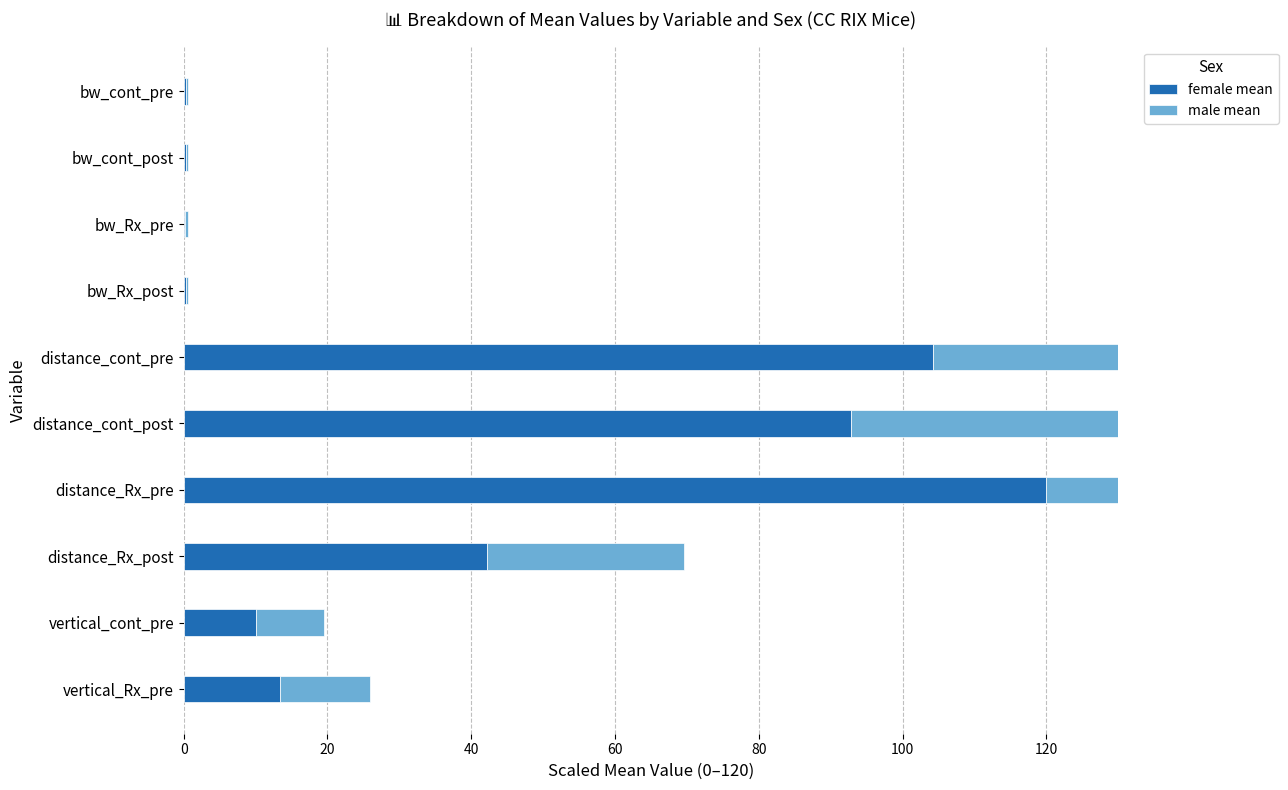

What is the sum of all male mean values?

282.4